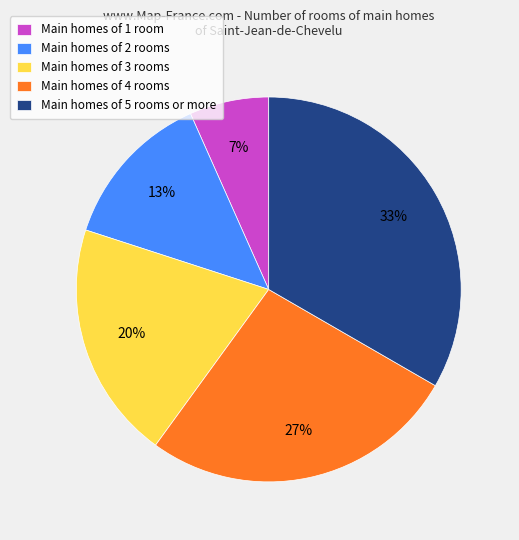

To the nearest percent, what is the average slice percentage?

20%